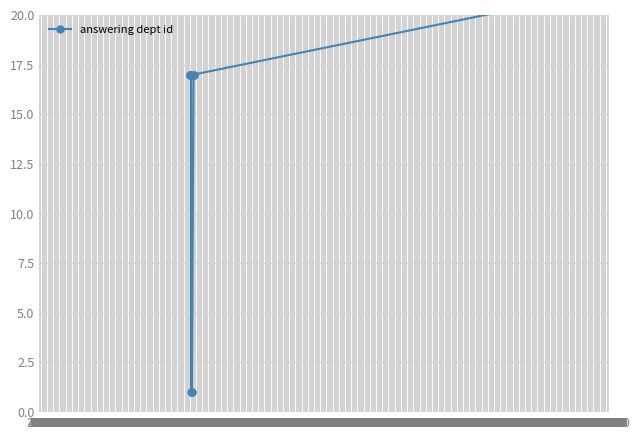

What is the average value?

13